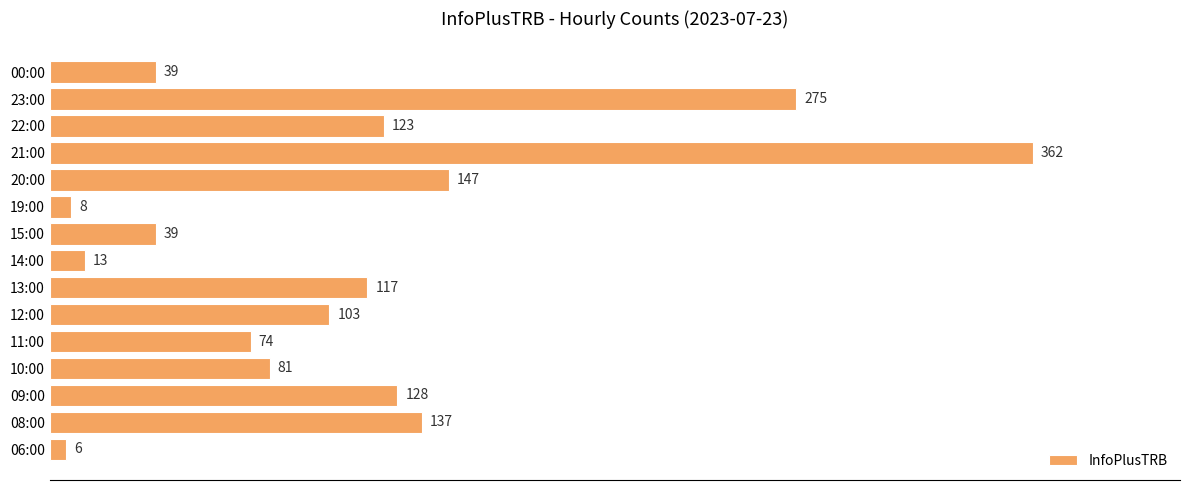

What is the sum of the values at 12:00 and 09:00?

231